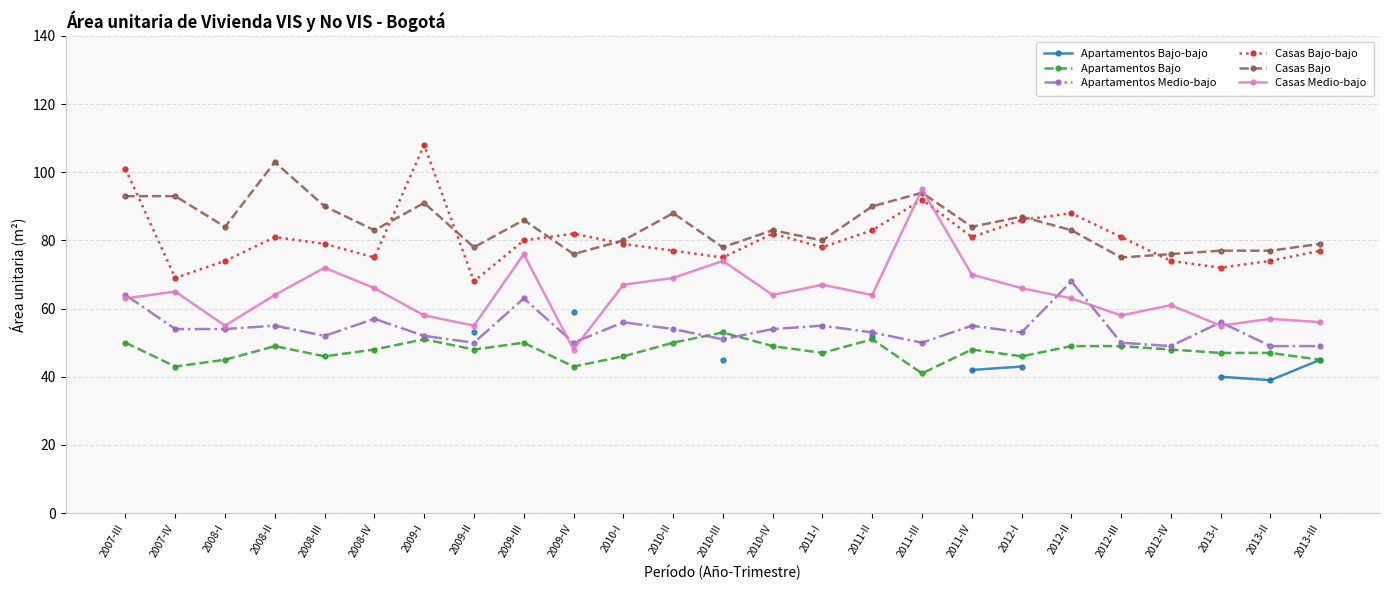

What is the label of the 10th point from the right?

2011-II